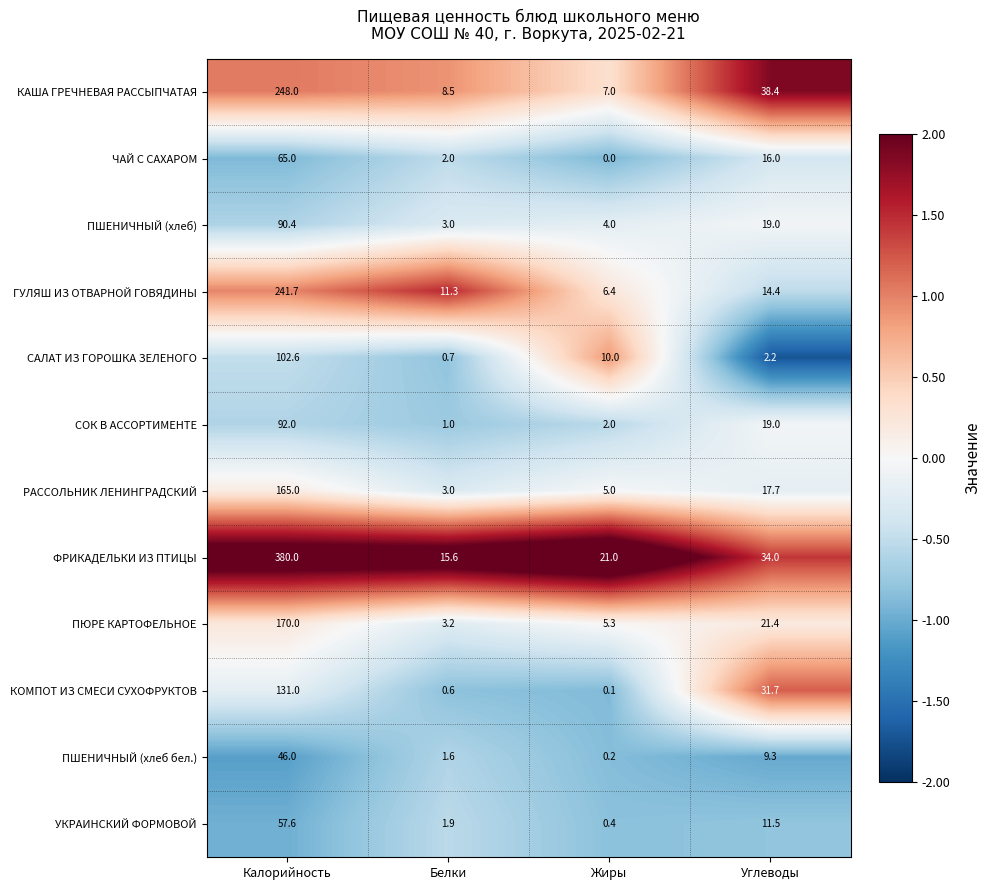

Count the number of data series in this chart.

12